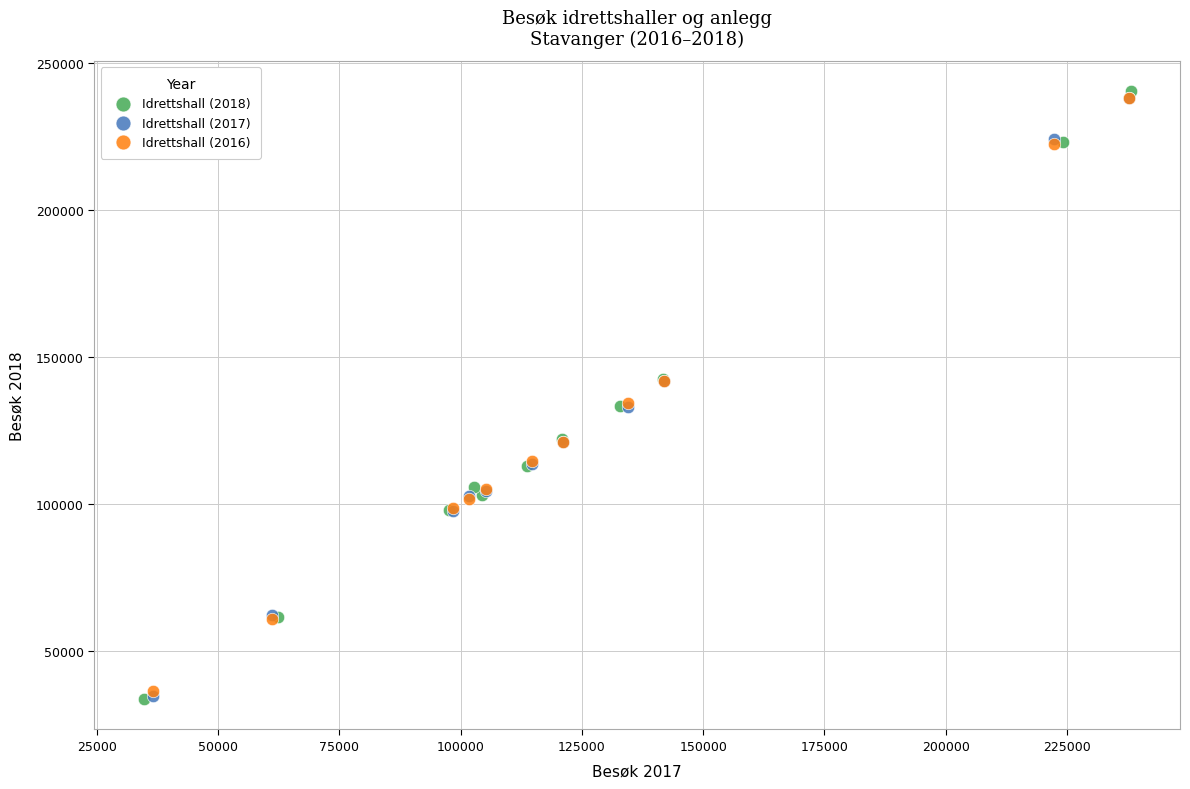

Which series has the largest Y range (max minus min)?

Idrettshall (2018)